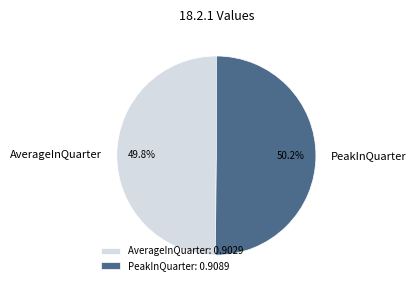

Combined, do AverageInQuarter and PeakInQuarter account for over 50%?

Yes